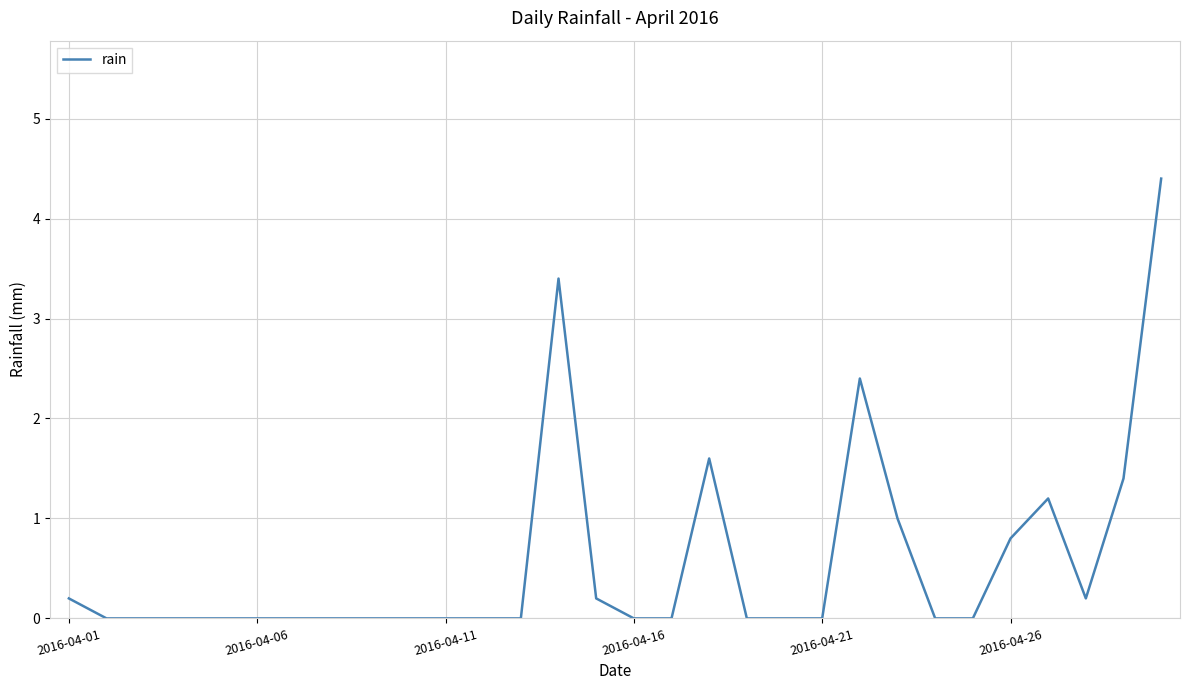

What is the greatest value displayed?

4.4